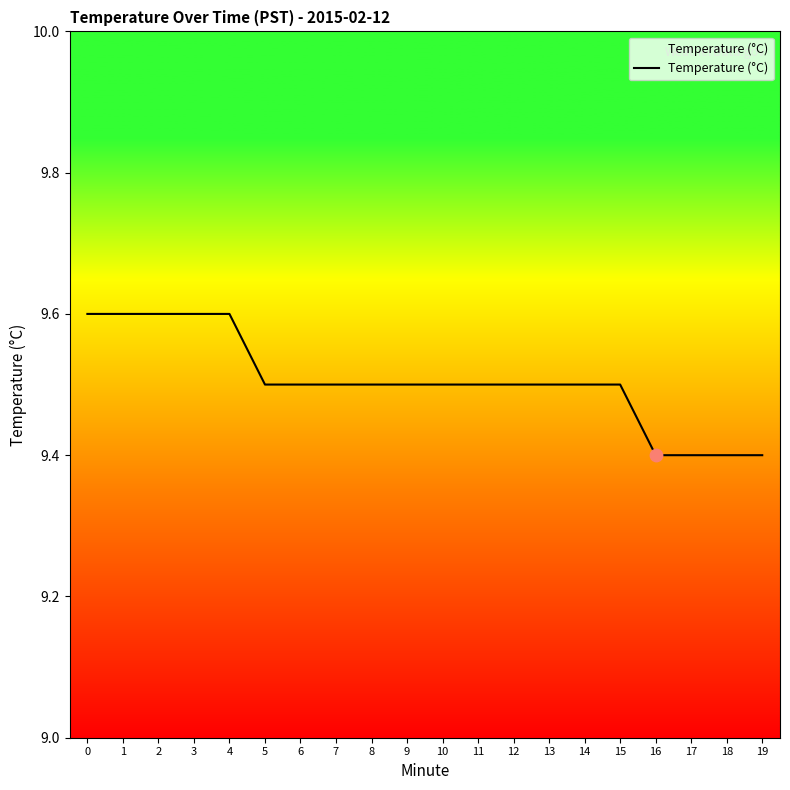

Which has a higher value, 12 or 18?

12